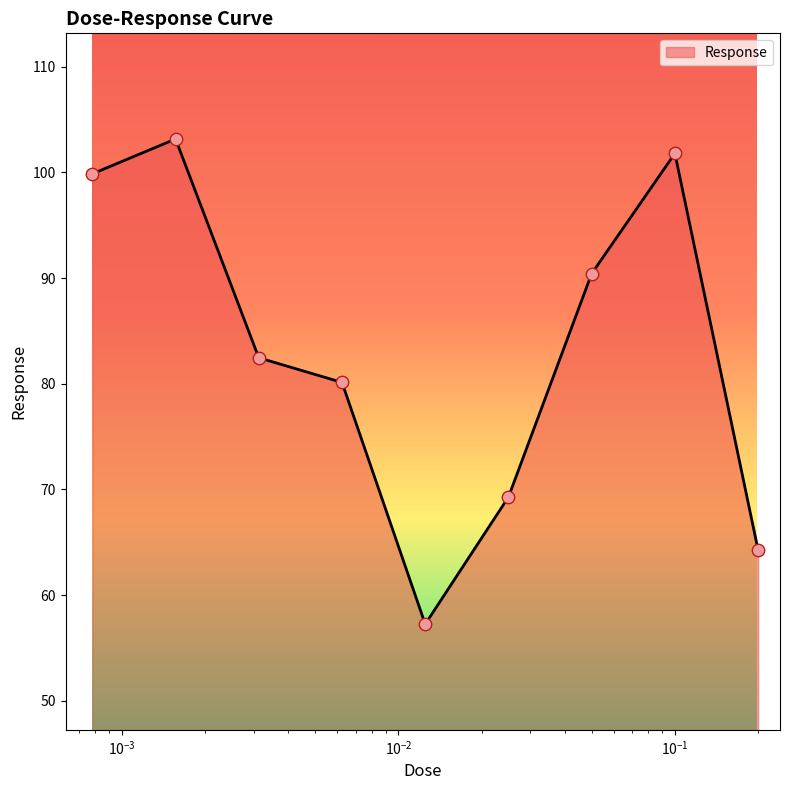

What is the maximum value shown in the chart?

103.2